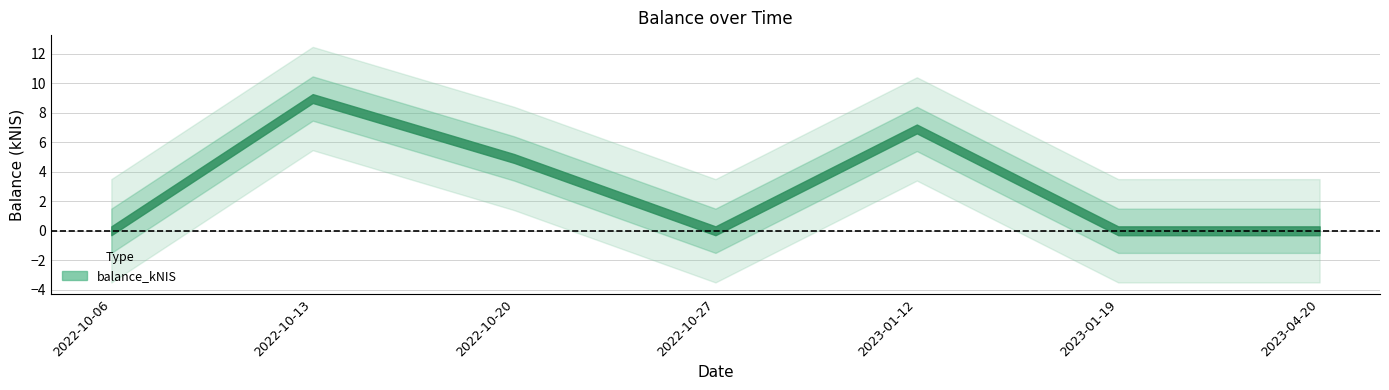

Reading right to left, what are all the values shown in this chart?

2023-04-20=0.0	2023-01-19=0.0	2023-01-12=6.9	2022-10-27=0.0	2022-10-20=4.9	2022-10-13=9.0	2022-10-06=0.0